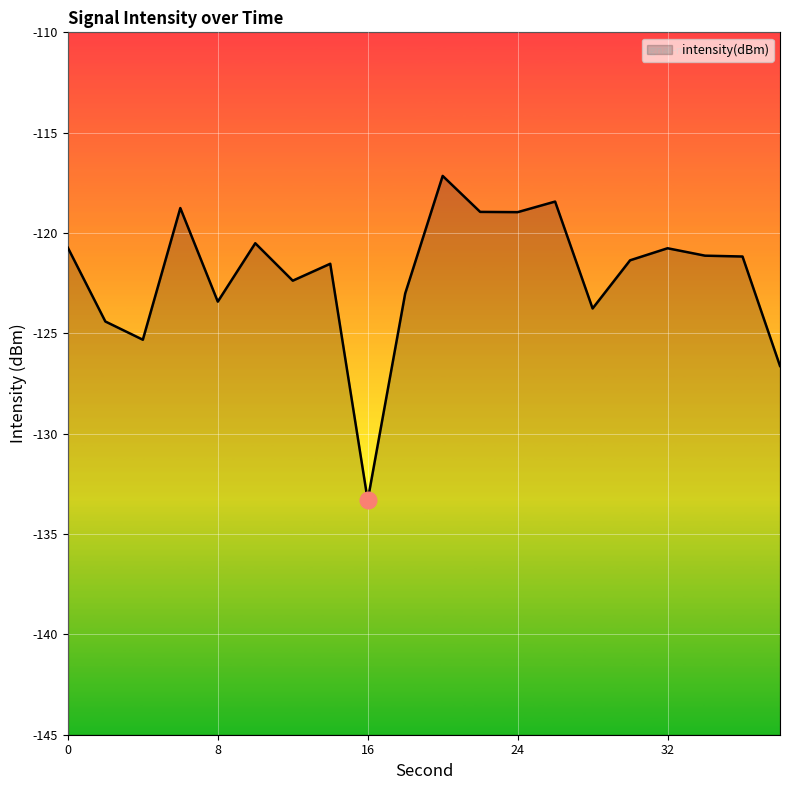

How many distinct data groups are displayed?

1